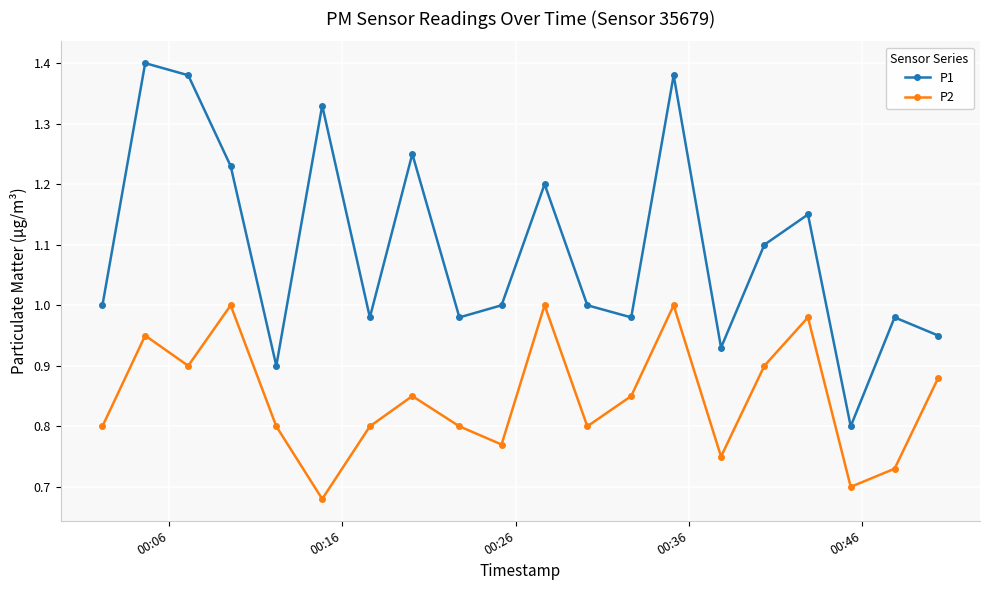

Which series has the largest total across all categories?

P1